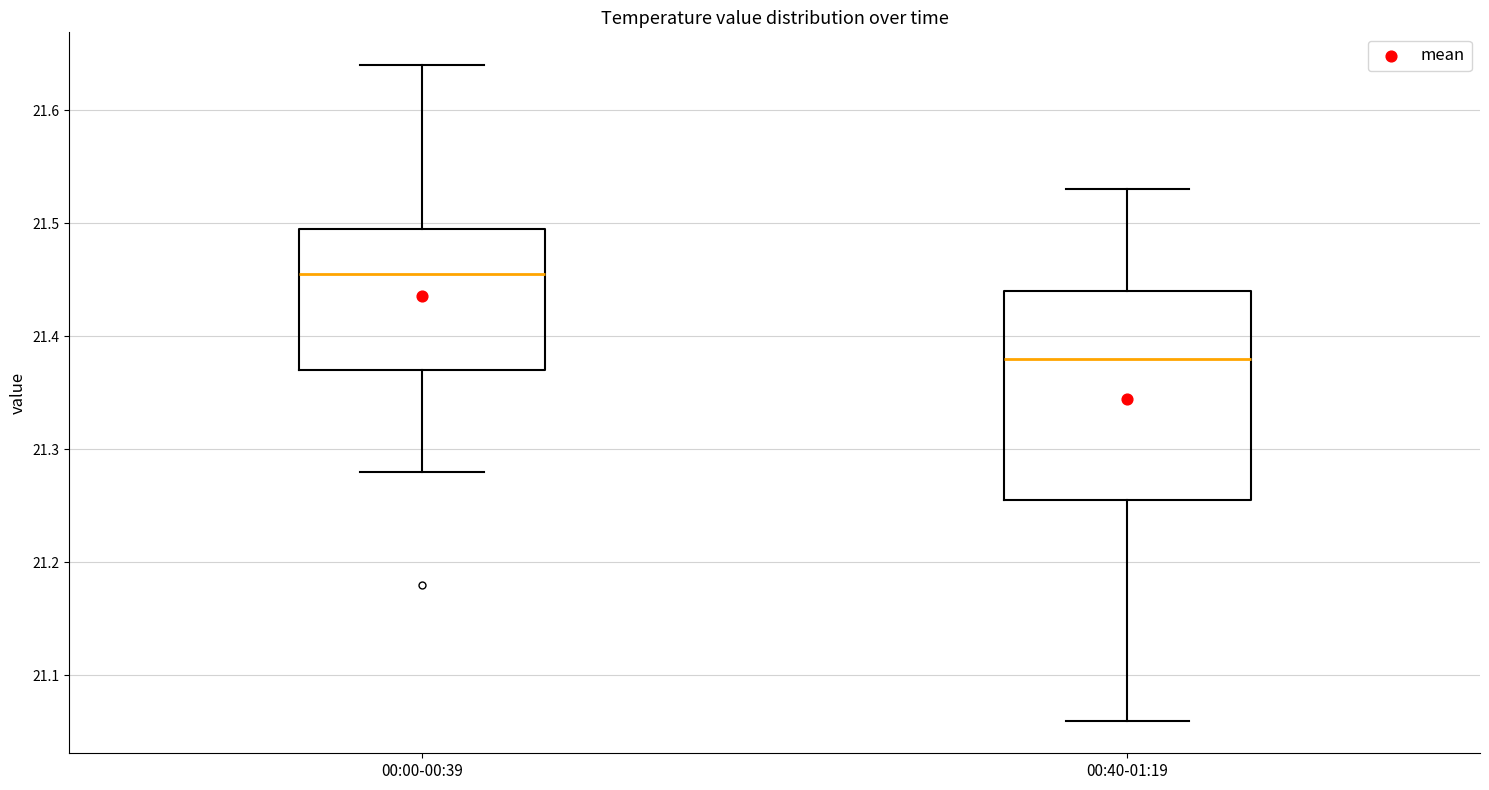

Which box has the lowest median line?

00:40-01:19